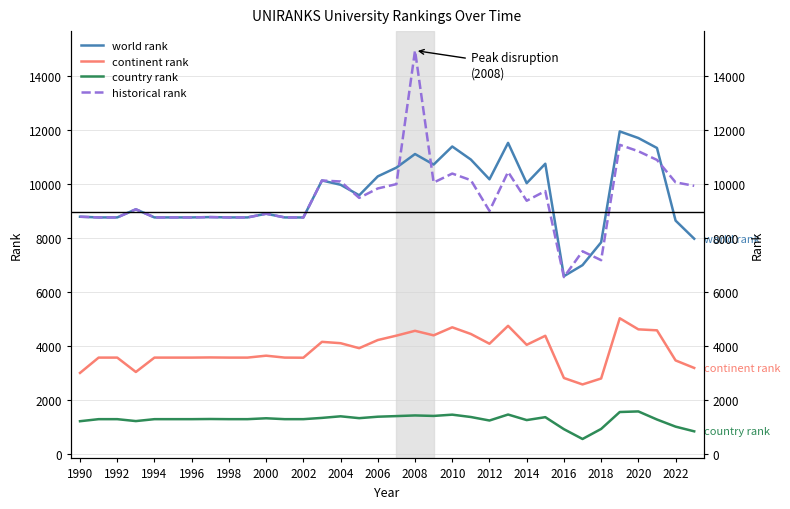

Reading left to right, list all the values displayed in this chart.

world rank: 8802	8776	8776	9077	8776	8776	8776	8788	8776	8776	8912	8776	8774	10144	9987	9596	10298	10622	11126	10735	11405	10921	10189	11539	10045	10766	6598	7007	7853	11964	11719	11350	8658	7987
continent rank: 3012	3580	3580	3047	3580	3580	3580	3586	3580	3580	3651	3580	3576	4164	4114	3929	4231	4394	4573	4405	4703	4456	4094	4758	4054	4389	2824	2585	2806	5038	4627	4591	3475	3197
country rank: 1222	1298	1298	1227	1298	1298	1298	1304	1298	1298	1331	1298	1298	1345	1404	1335	1389	1412	1436	1418	1465	1378	1248	1470	1264	1372	927	563	936	1563	1585	1285	1021	847
historical rank: 8802	8776	8776	9077	8776	8776	8776	8788	8776	8776	8912	8776	8774	10144	10108	9500	9850	10010	14962	10068	10402	10157	9017	10462	9394	9754	6563	7521	7191	11467	11229	10907	10076	9947